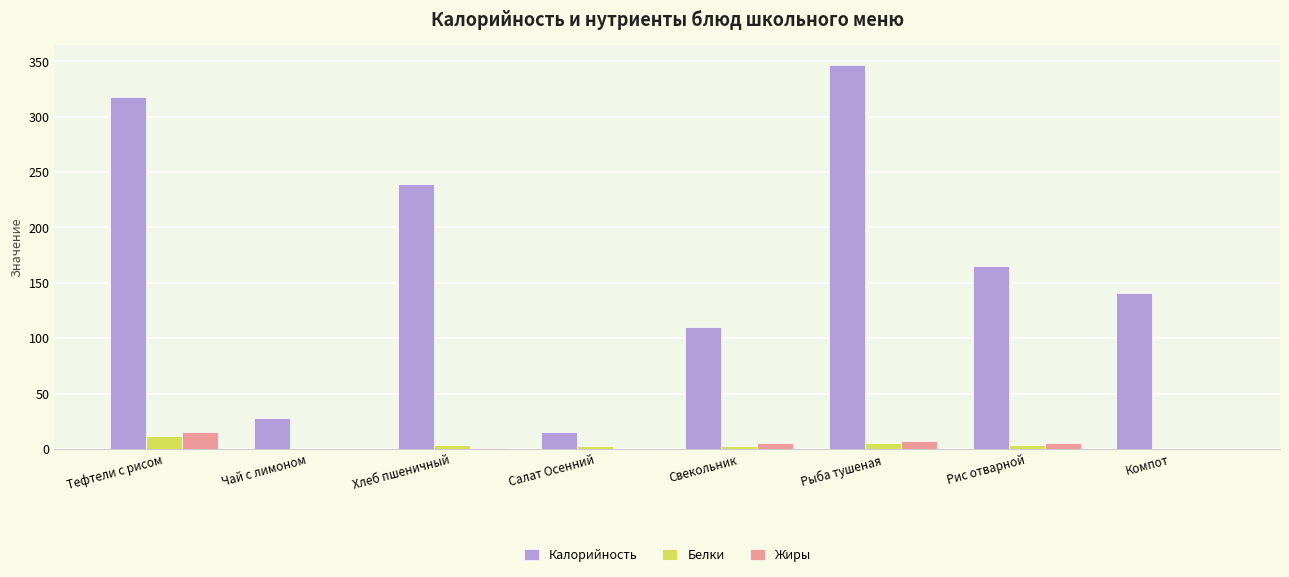

True or false: Калорийность has a value of 15.2 at Салат Осенний.

True